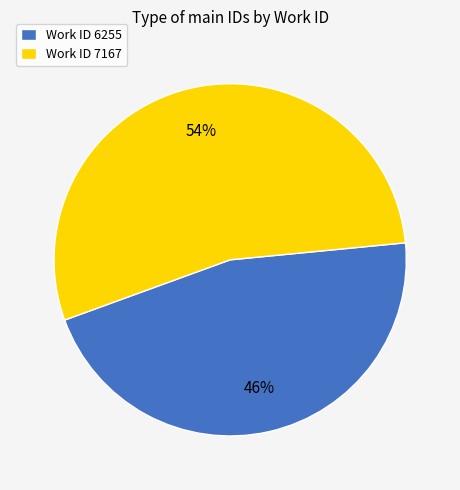

What is the ratio of the value at Work ID 6255 to the value at Work ID 7167?

0.9